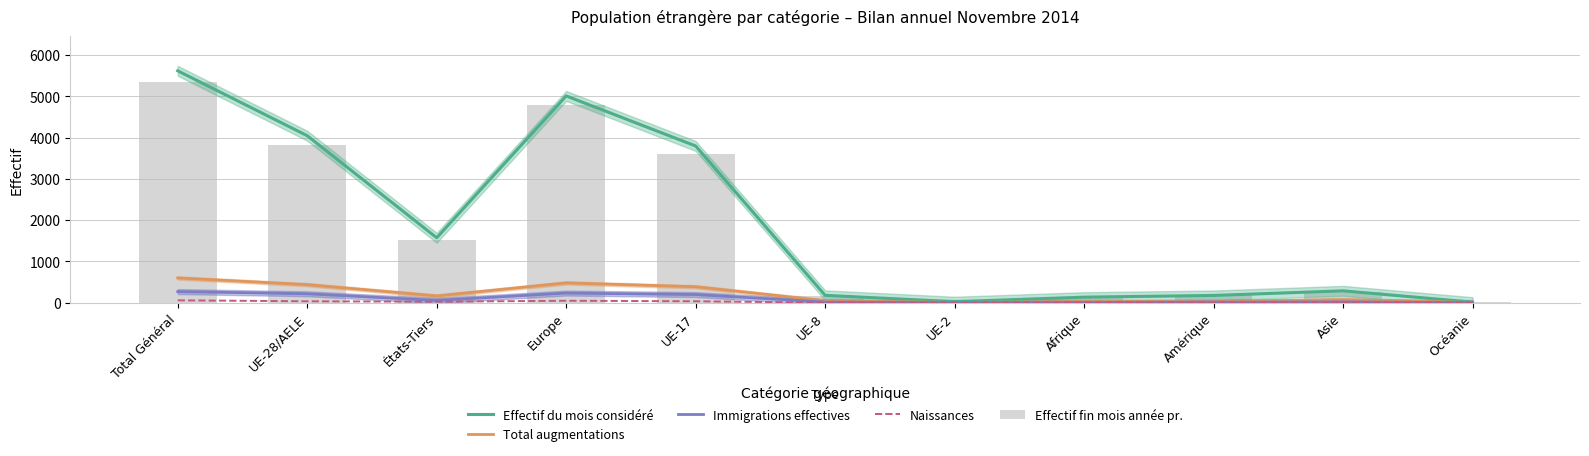

What is the average value of the Total augmentations series?

203